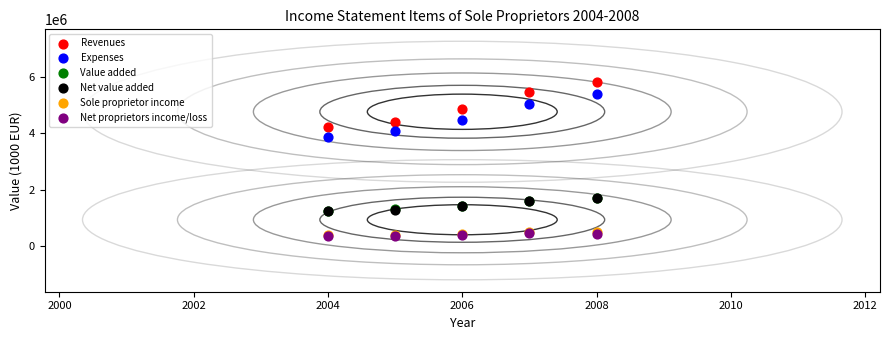

Which series reaches the maximum Y coordinate?

Revenues